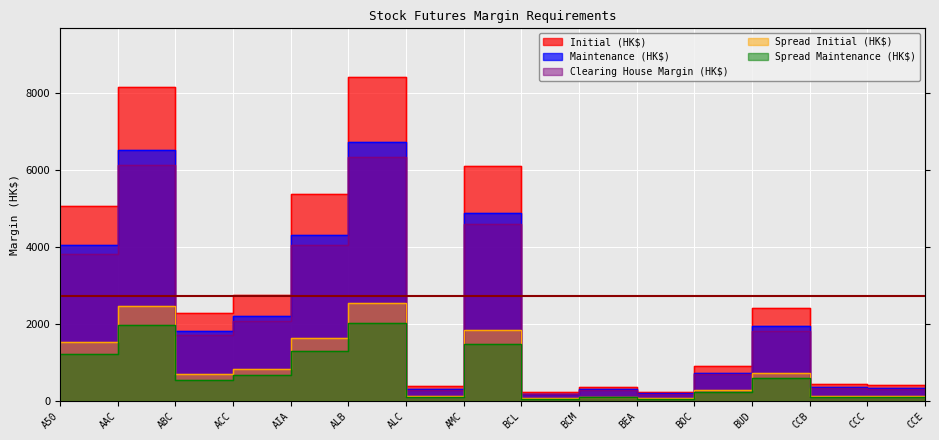

How many lines are shown in the chart?

5